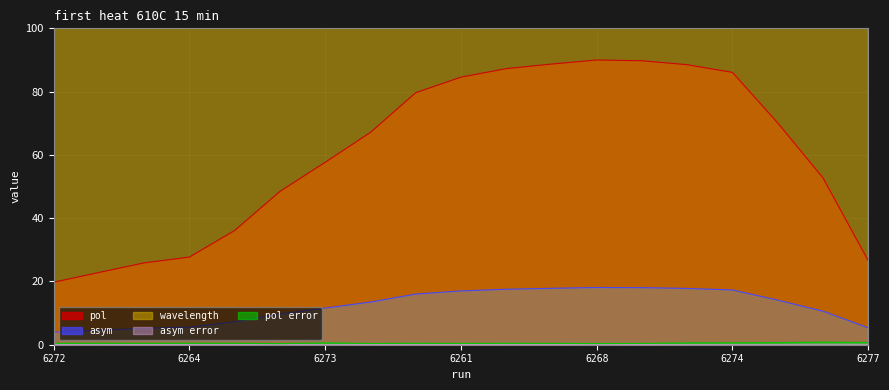

Is it true that asym error equals 0.1 at 6267?

True